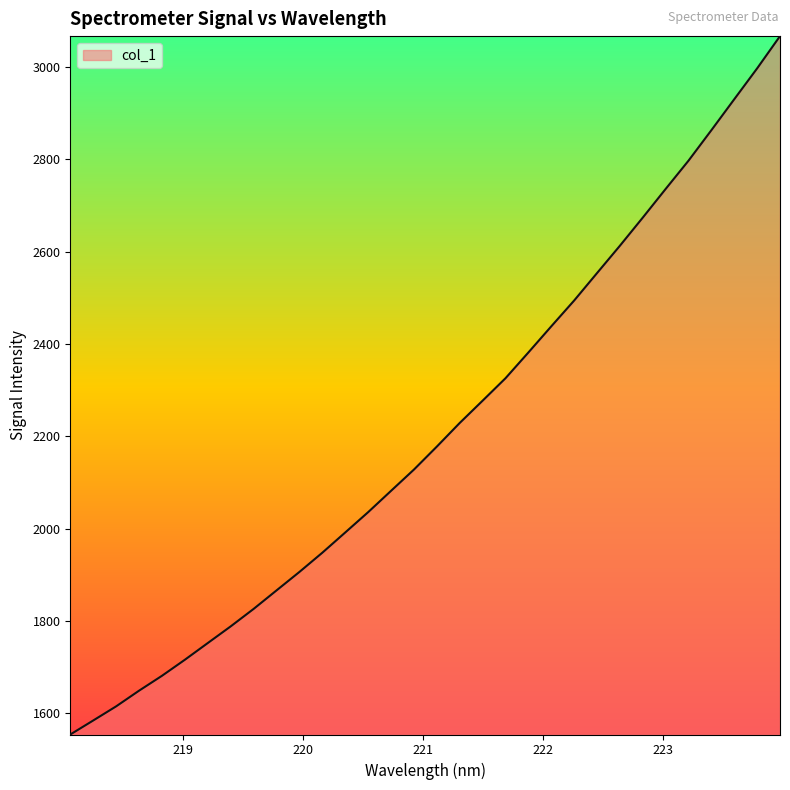

What is the minimum value shown in the chart?

1553.5